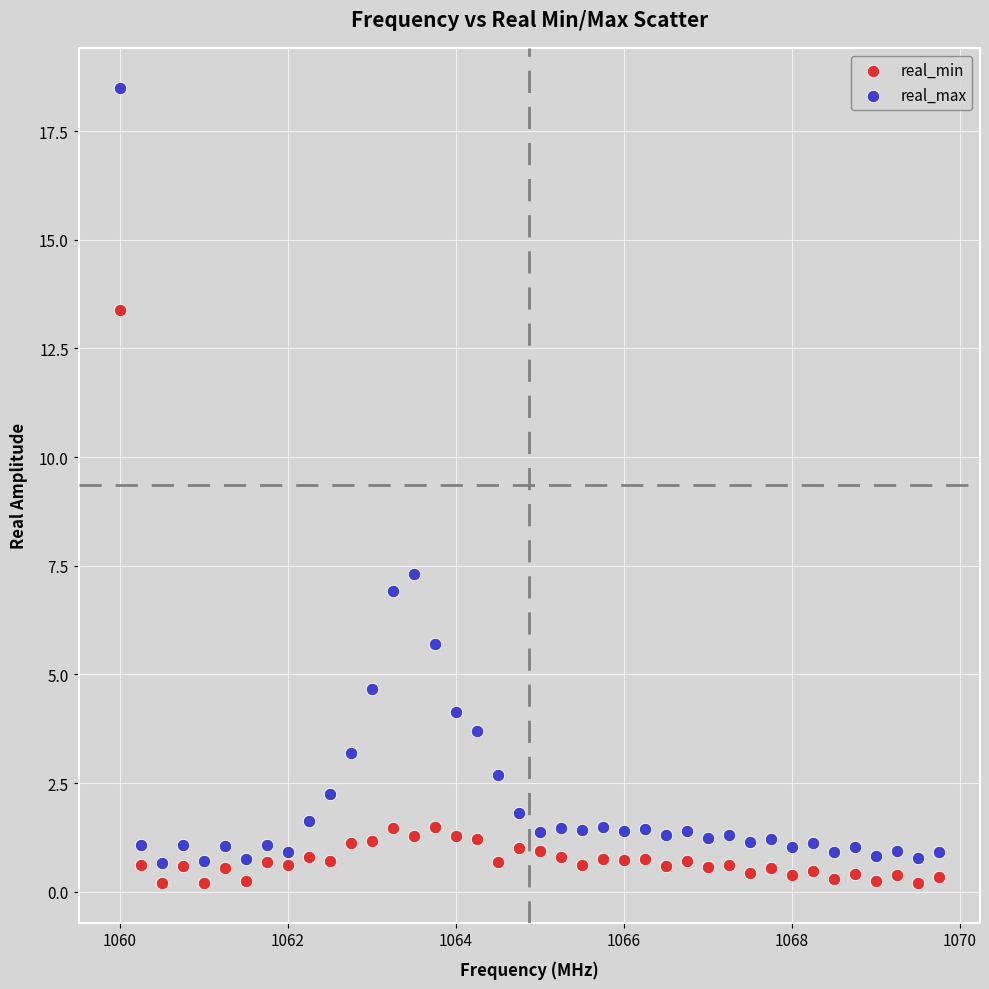

Across all data points, what is the range of Y values (max minus min)?

18.3